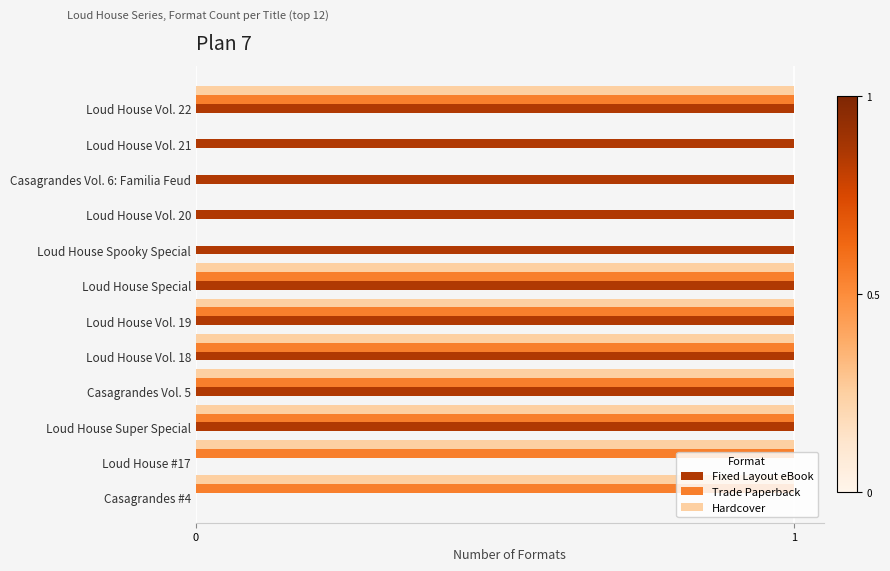

Which series changed the most between Loud House Special and Loud House #17?

Fixed Layout eBook